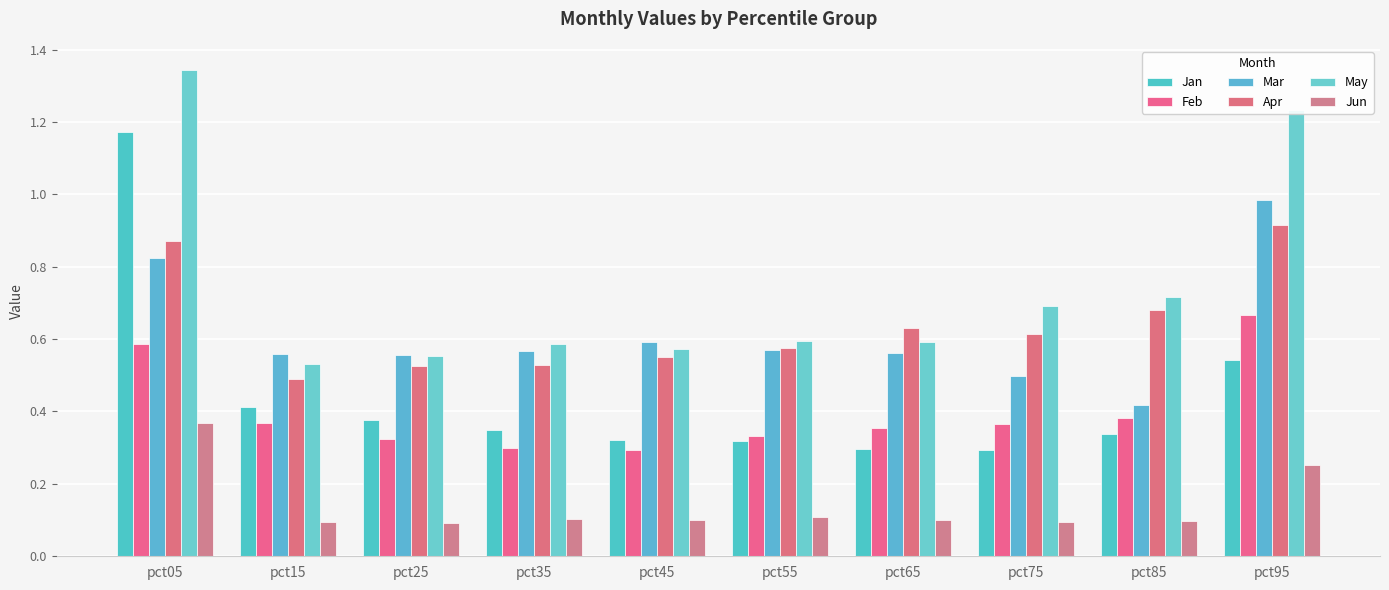

At which label does Apr reach its minimum?

pct15